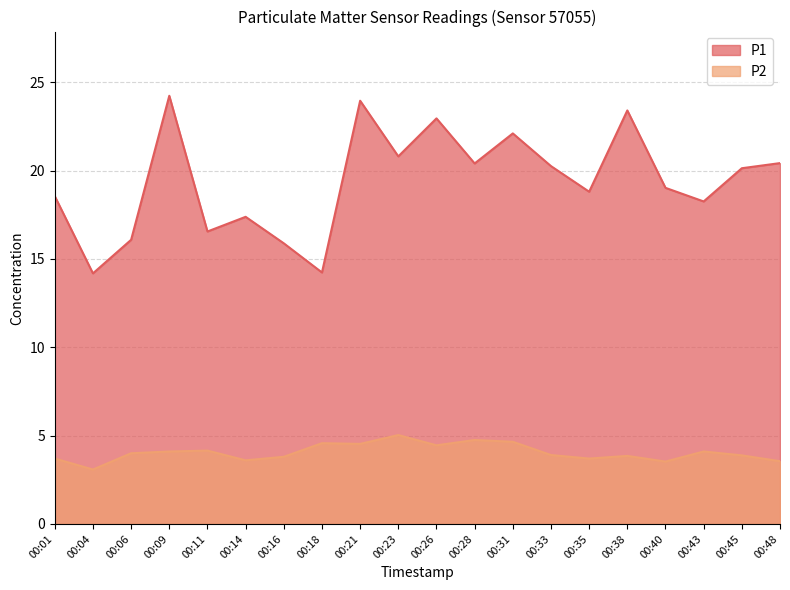

At which label does P2 reach its peak?

00:23